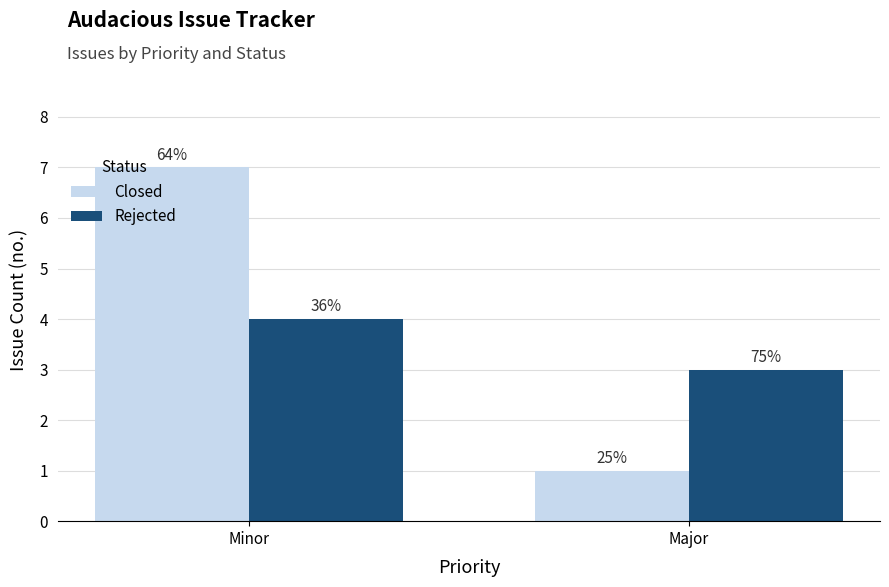

What is the smallest value displayed?

1